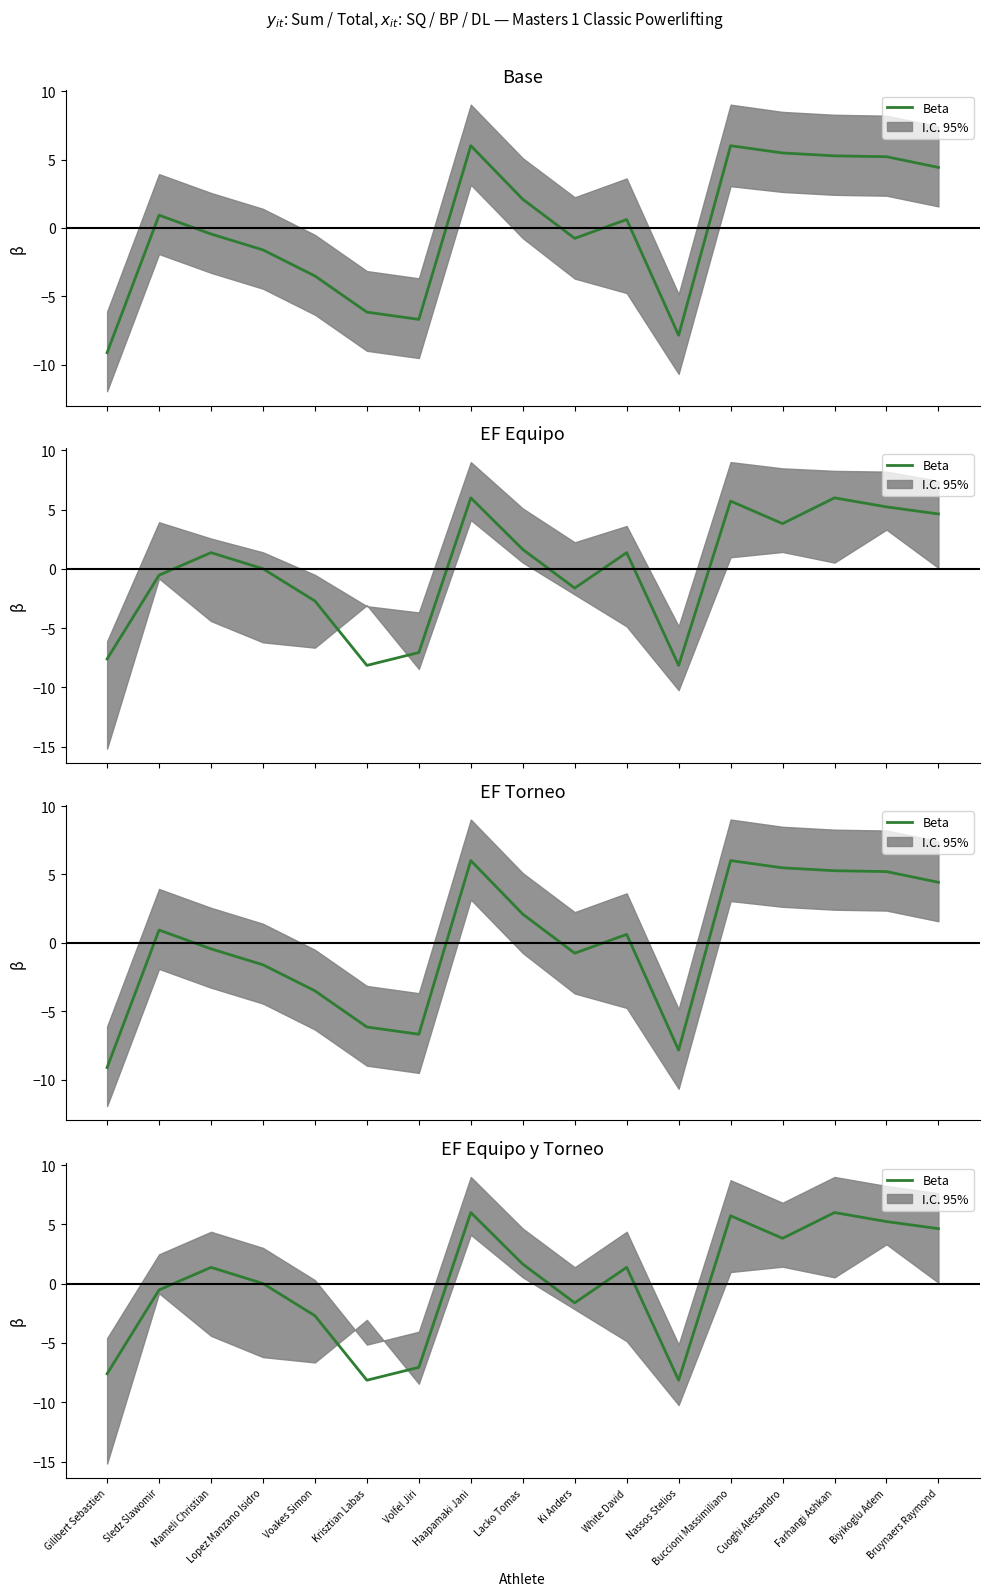

What is the label of the 10th point from the left?

Ki Anders